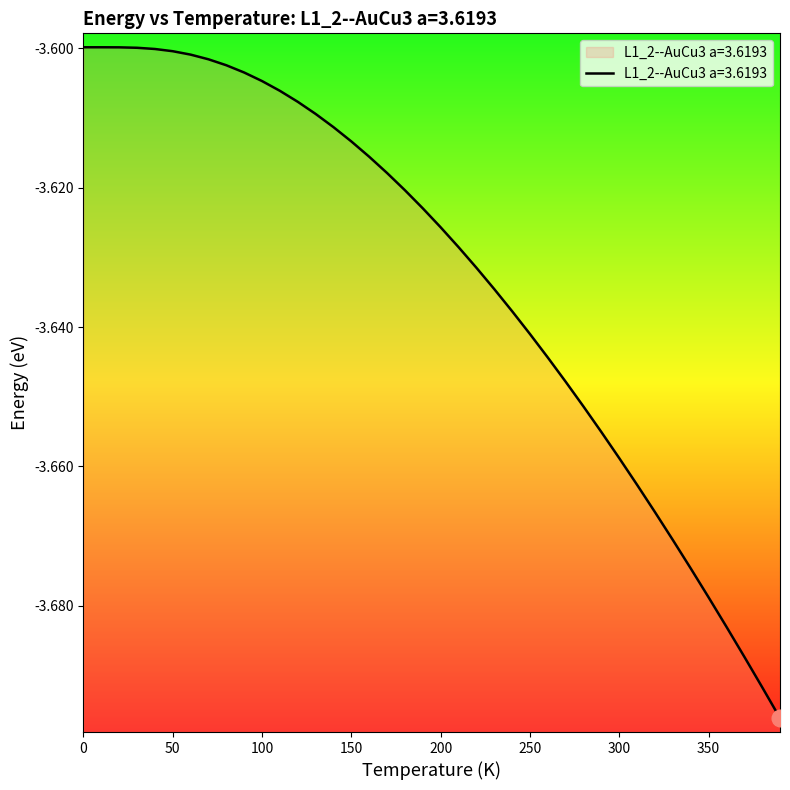

True or false: the data has more than 1 interior local peaks.

False